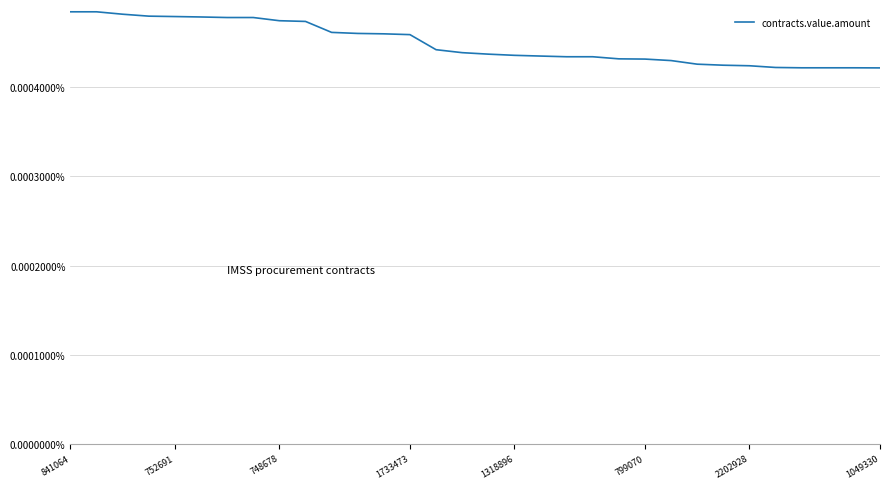

True or false: the data has more than 1 interior local peaks.

False